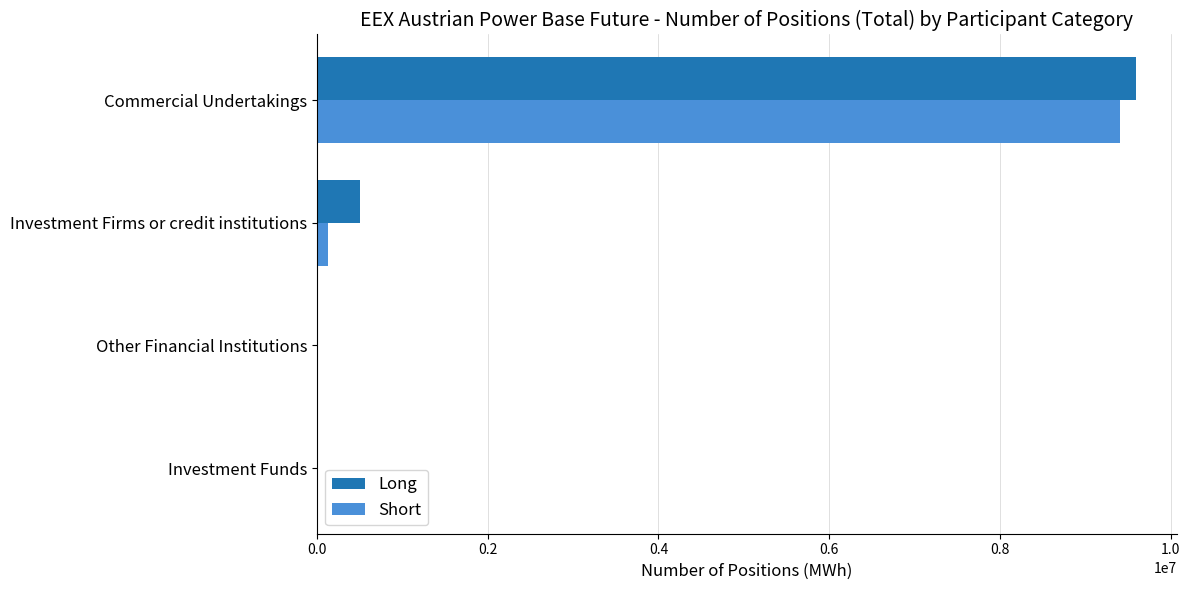

What is the sum of all Long values?

10096314